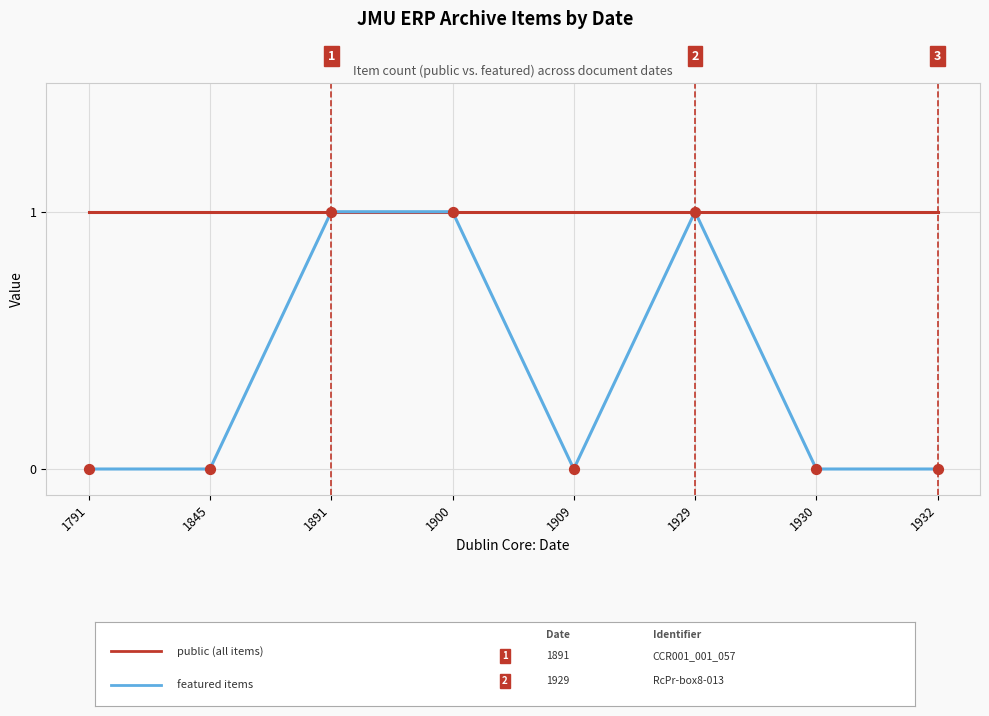

How many lines are shown in the chart?

2